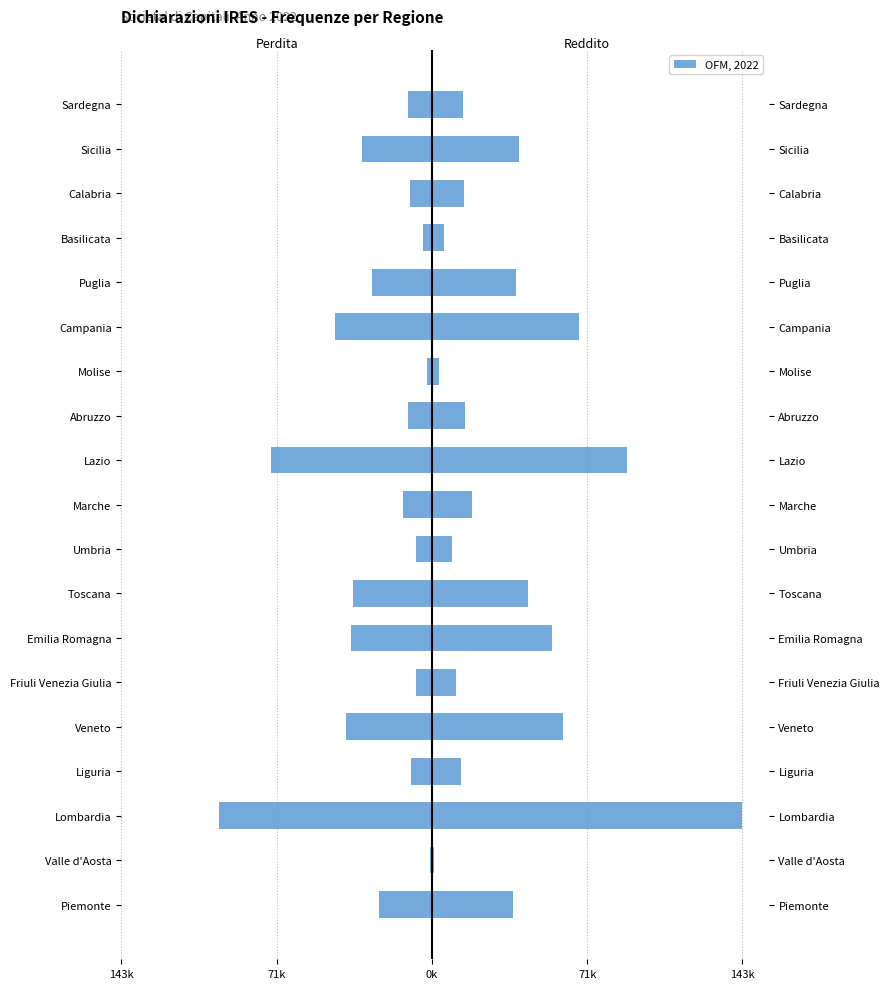

Does the chart contain stacked bars?

No